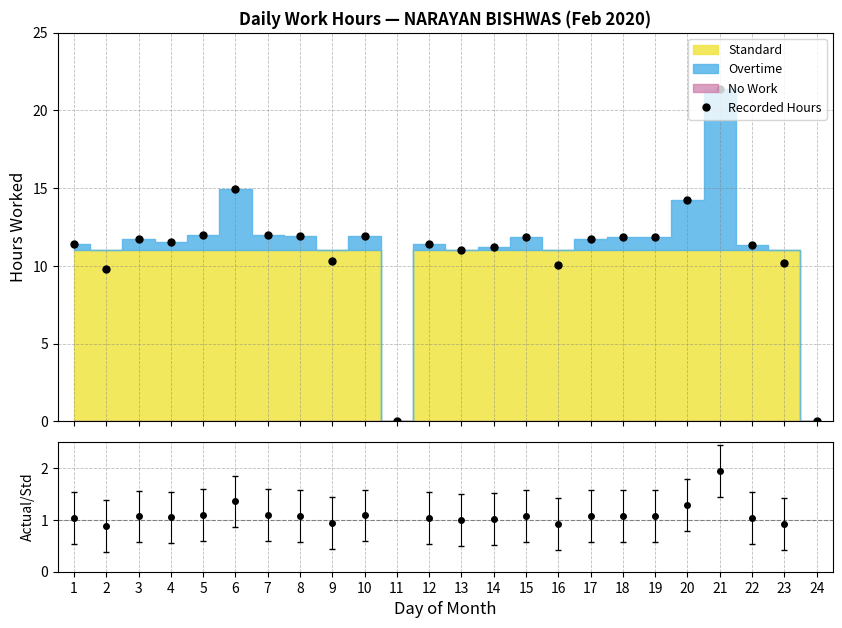

What is the difference between the maximum and minimum values?

21.4